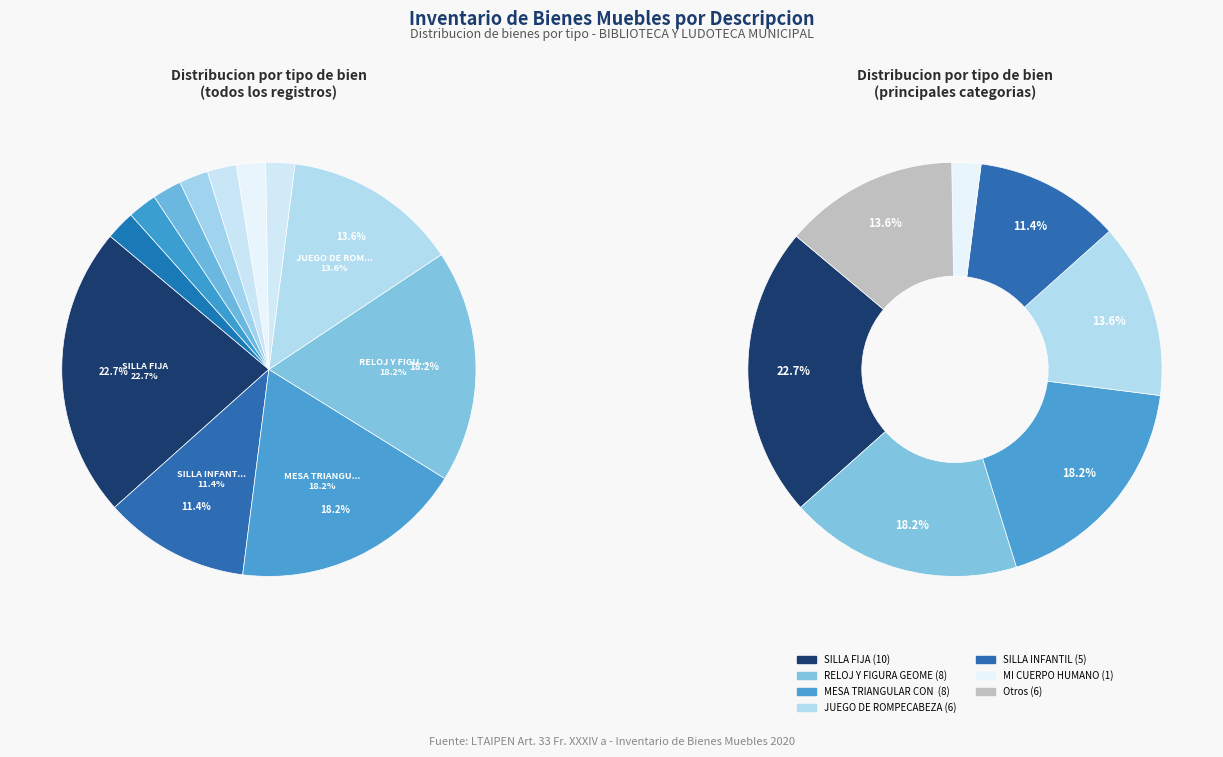

Which slice is the smallest?

LAPICERO AUTOBUS Y COLORES